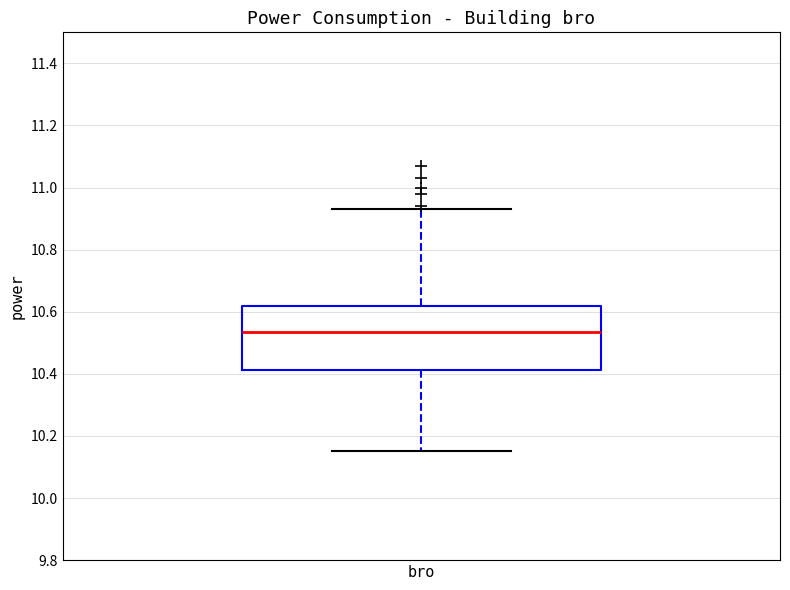

Read this box plot against the y-axis: the position of the median line, the range covered by the box, and the ends of both whiskers. The values are not printed on the chart, so give them approximately, as read against the axis.

median 10.54, box 10.42 to 10.62, whiskers 10.16 to 10.94